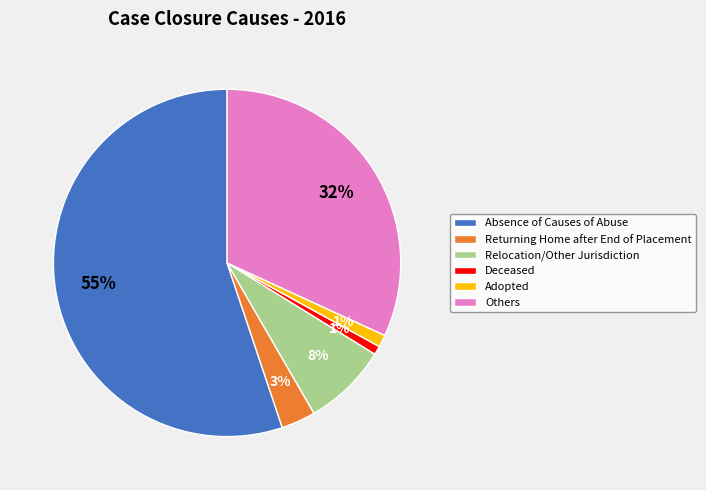

Do Relocation/Other Jurisdiction and Deceased together represent more than half of the pie?

No